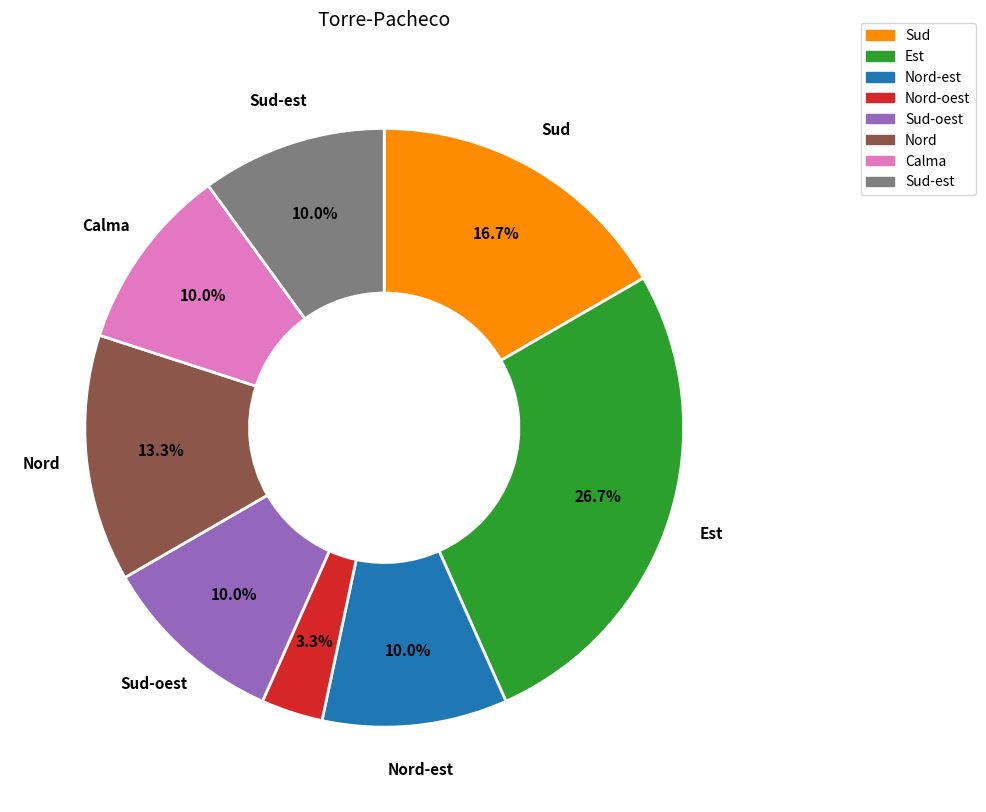

How many segments does this pie chart have?

8